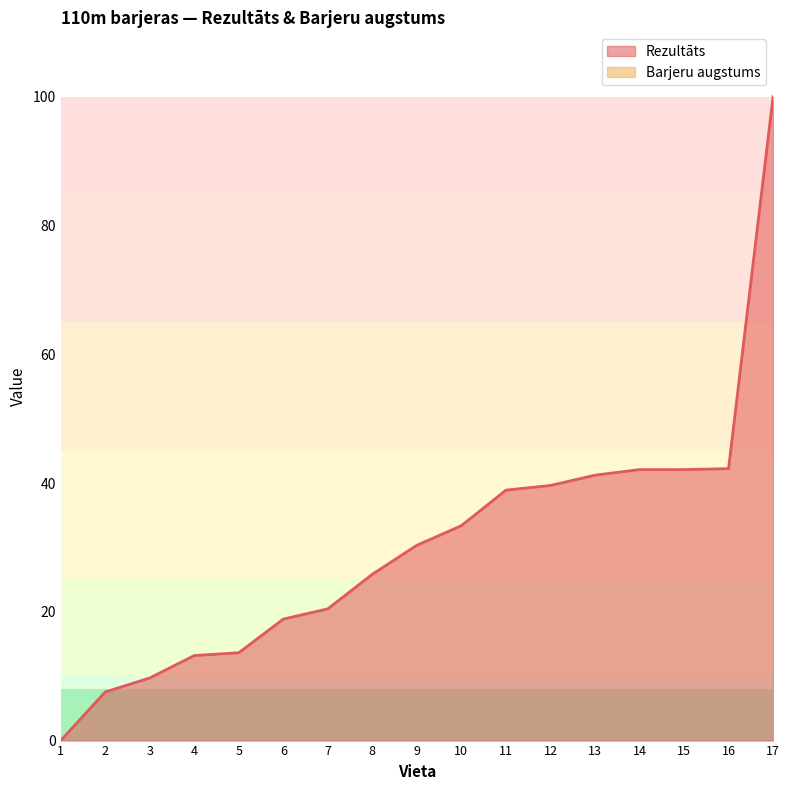

List the labels in order of value, largest first.

17, 16, 14, 15, 13, 12, 11, 10, 9, 8, 7, 6, 5, 4, 3, 2, 1